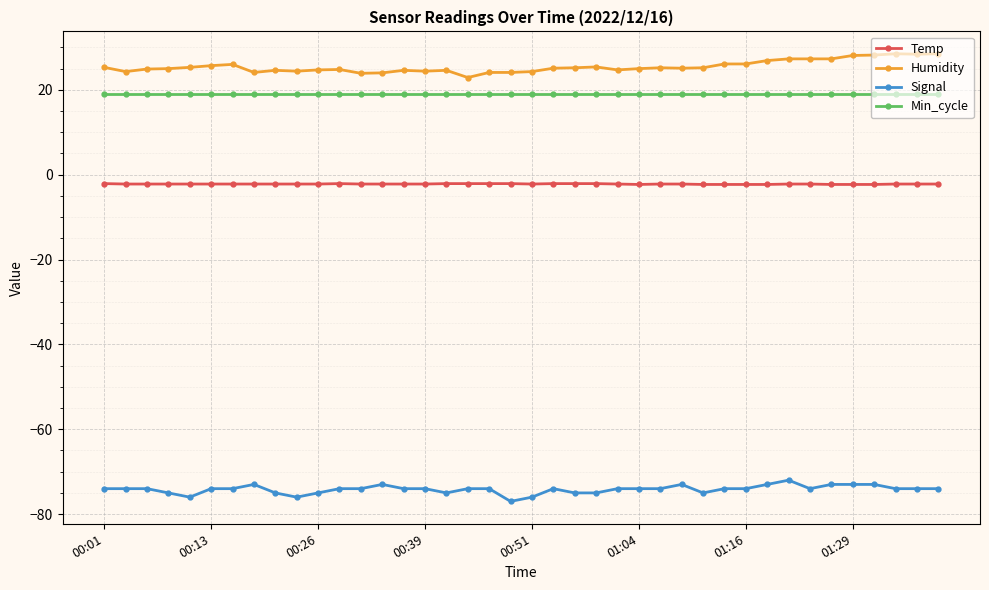

What is the maximum value for Signal?

-72.0